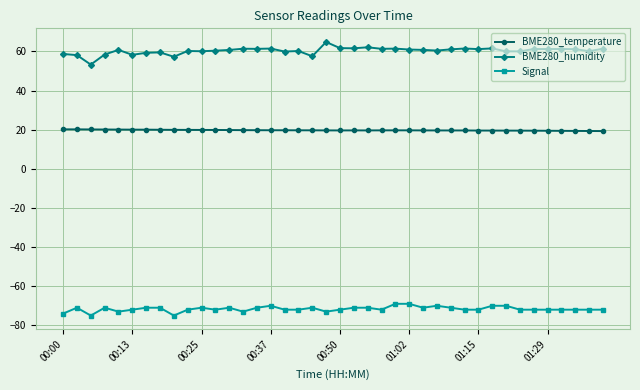

What is the difference between the maximum and minimum values in the Signal series?

6.0